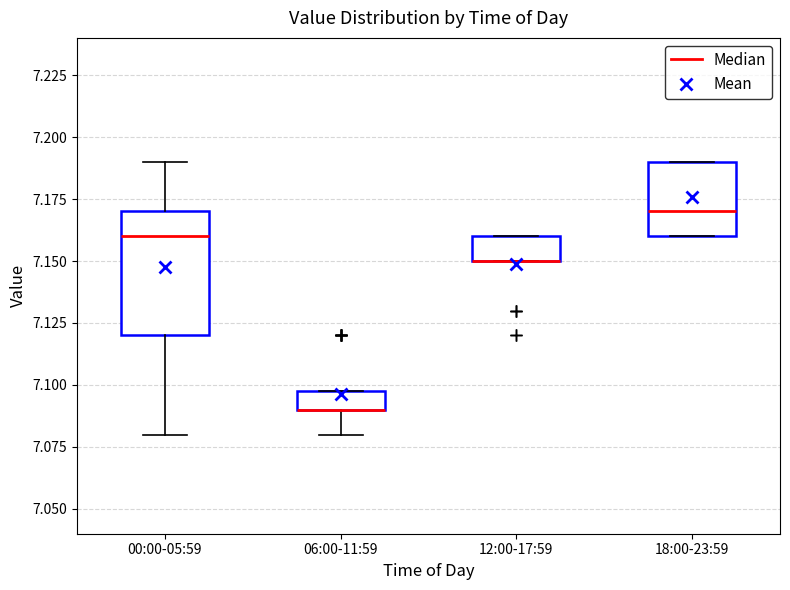

Where is the lower edge of the box for 12:00-17:59 on the y-axis? The values are not printed on the chart, so give them approximately, as read against the axis.

7.15